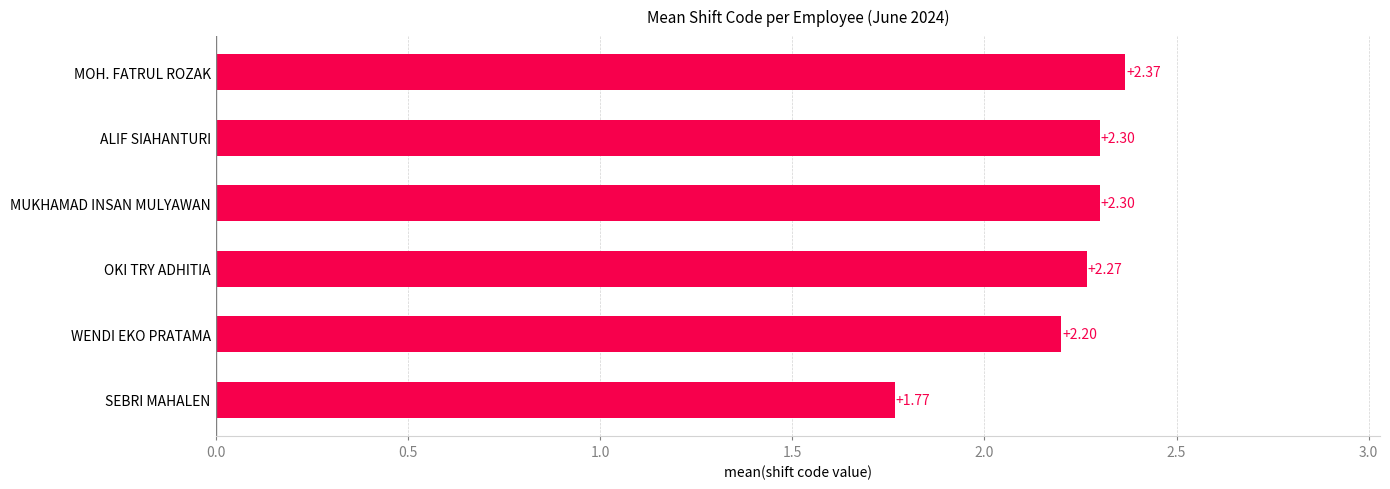

Between MOH. FATRUL ROZAK and MUKHAMAD INSAN MULYAWAN, which is larger?

MOH. FATRUL ROZAK